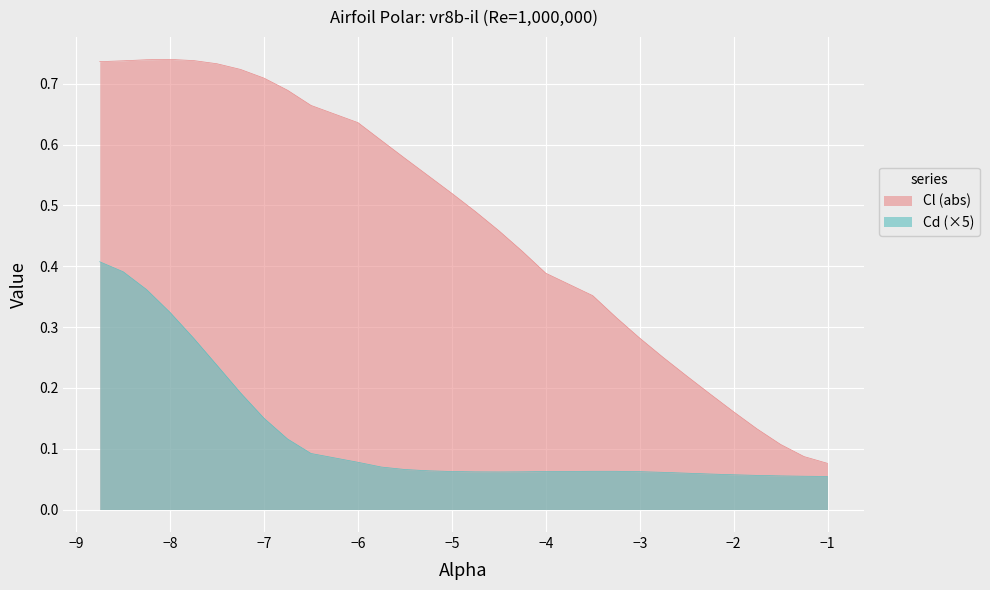

Which series has the widest spread of values?

Cl (abs)